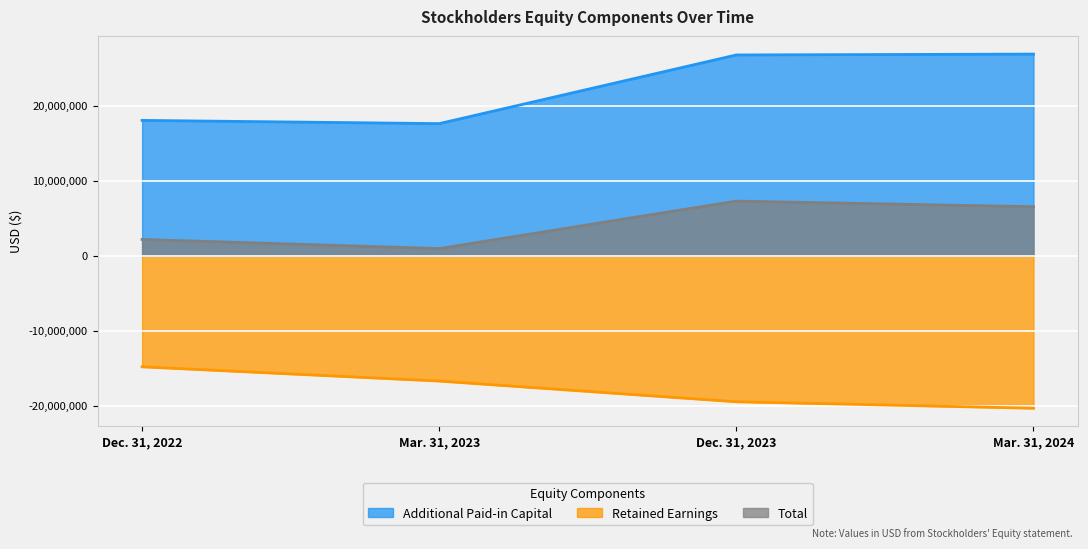

Does the chart display data point markers on the line(s)?

No